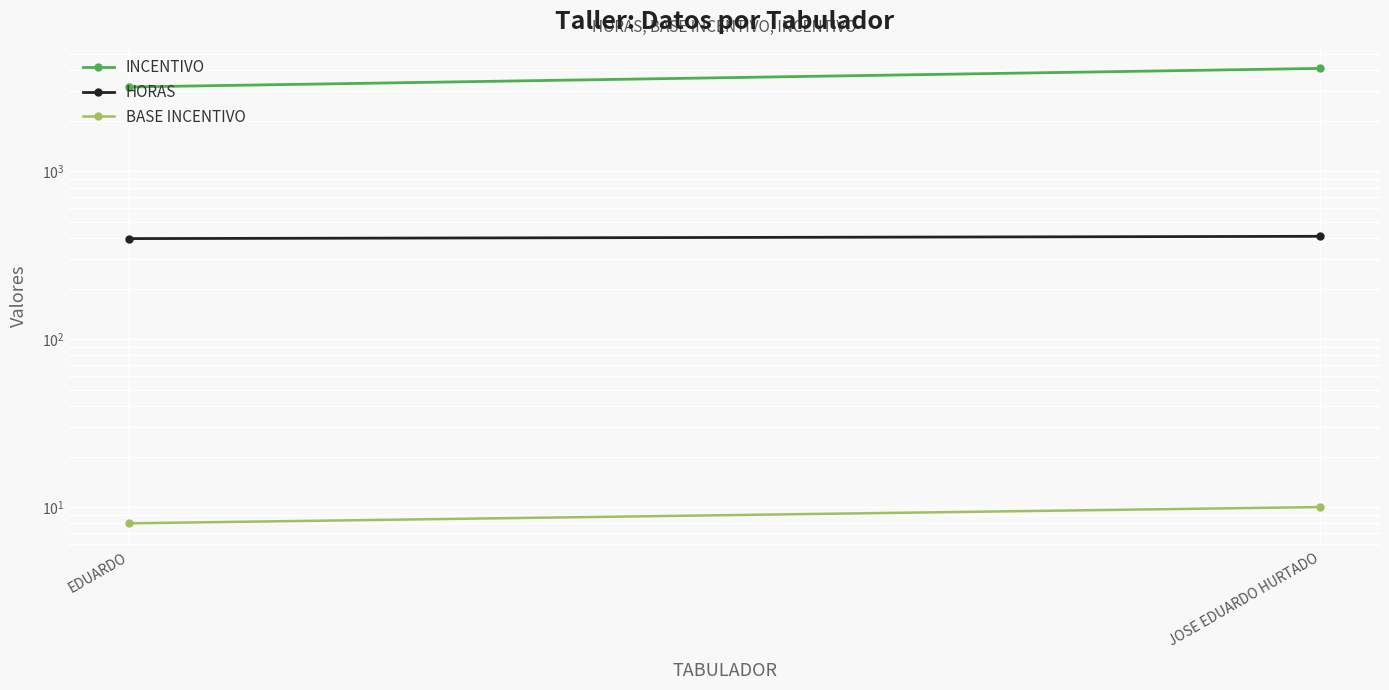

What is the difference between the INCENTIVO values at EDUARDO and JOSE EDUARDO HURTADO?

920.3